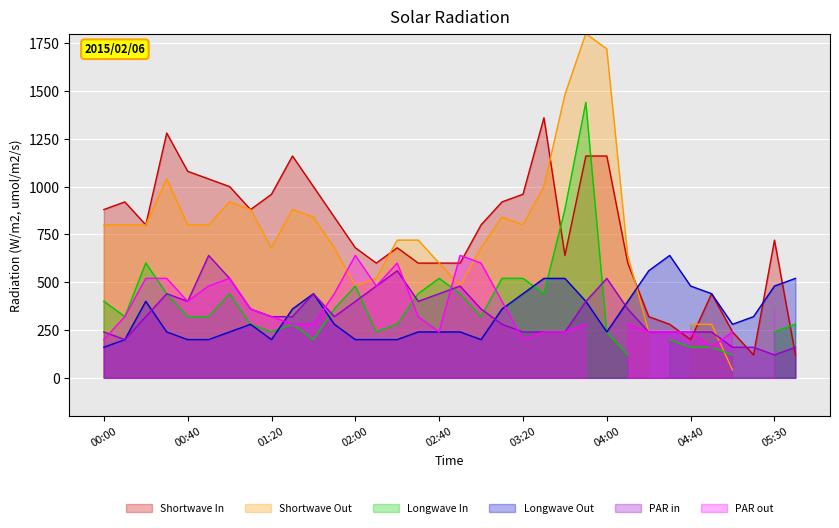

What is the smallest value displayed?

120.0